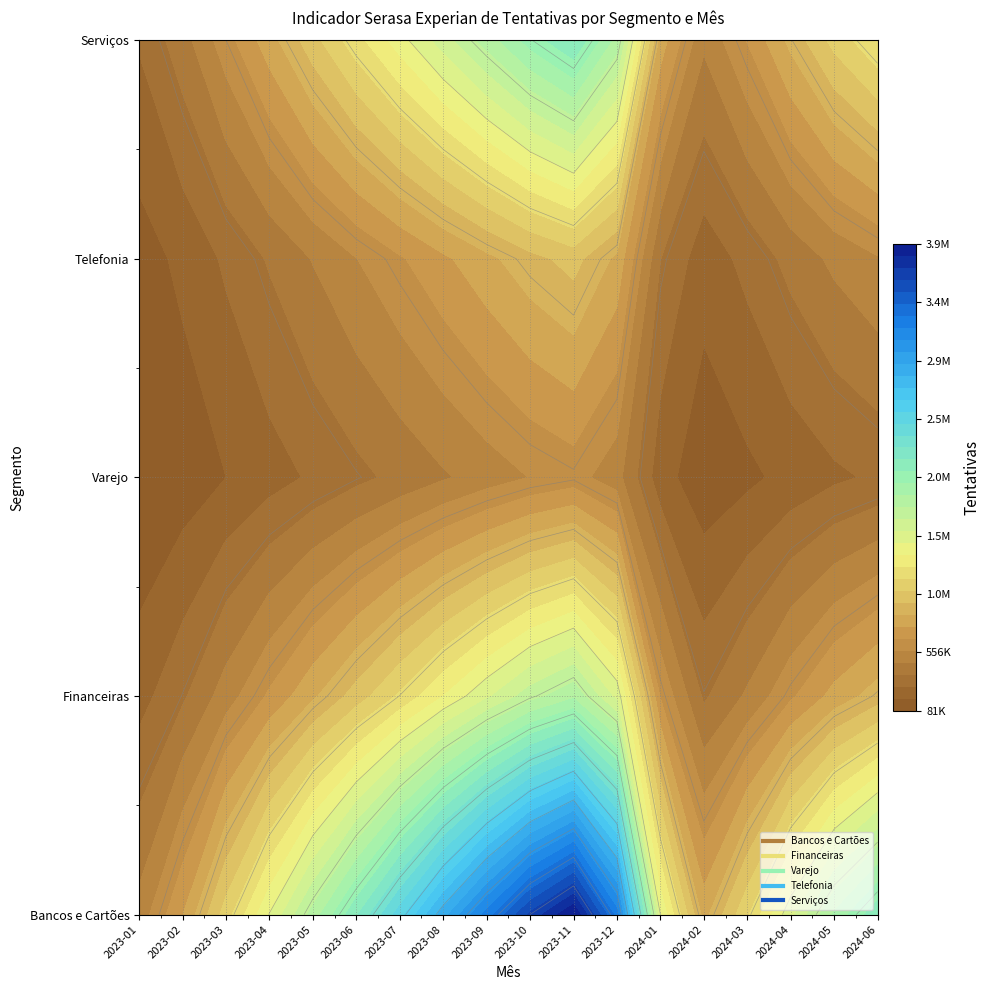

How many distinct data groups are displayed?

5